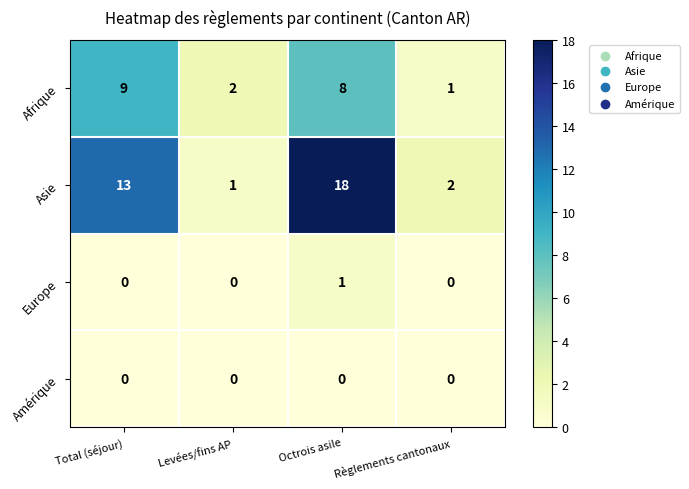

Which series has the largest total across all categories?

Asie